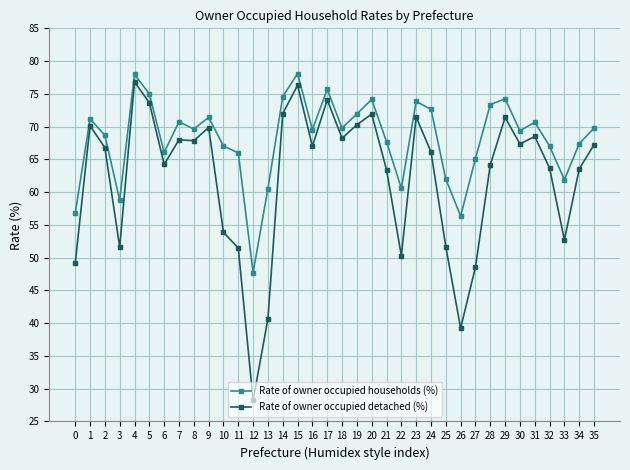

At which category does Rate of owner occupied households (%) reach its first local valley?

3